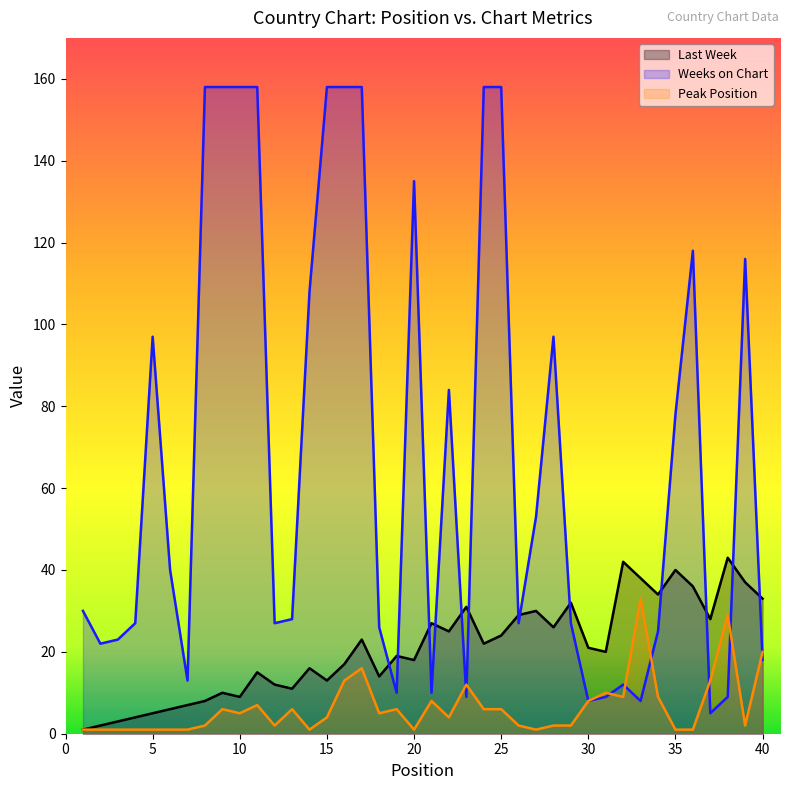

Which series changed the most between 6 and 31?

Weeks on Chart